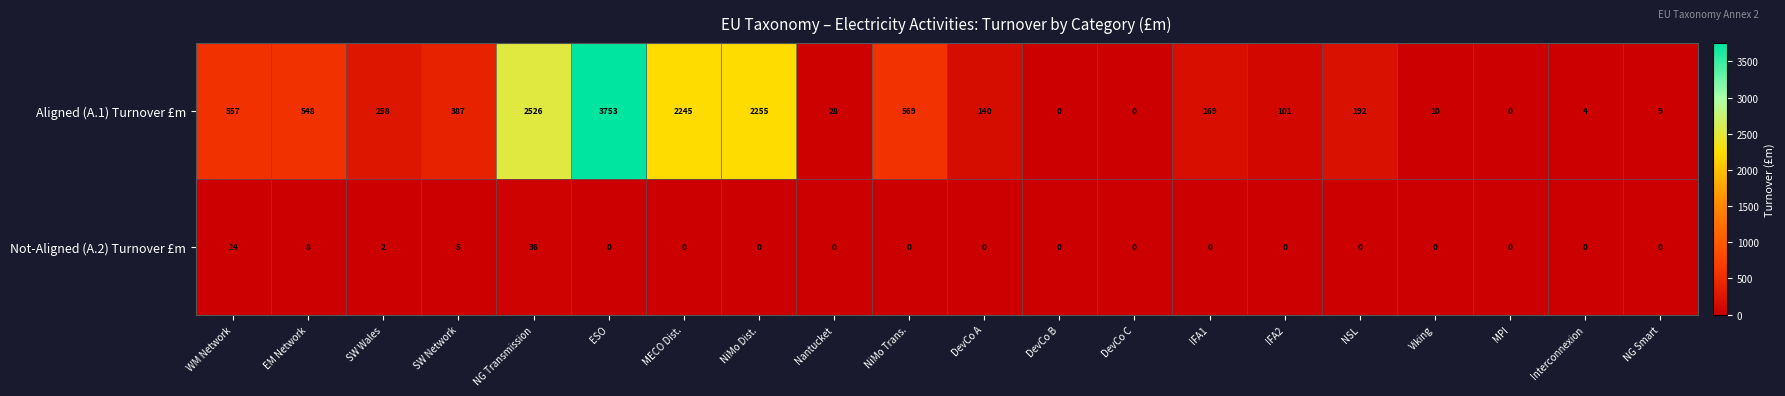

Which category has the highest value in the Not-Aligned (A.2) Turnover £m series?

NG Transmission